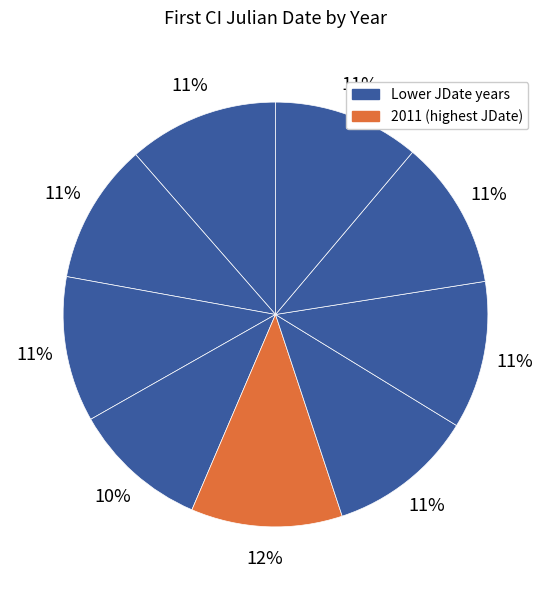

How many segments does this pie chart have?

9